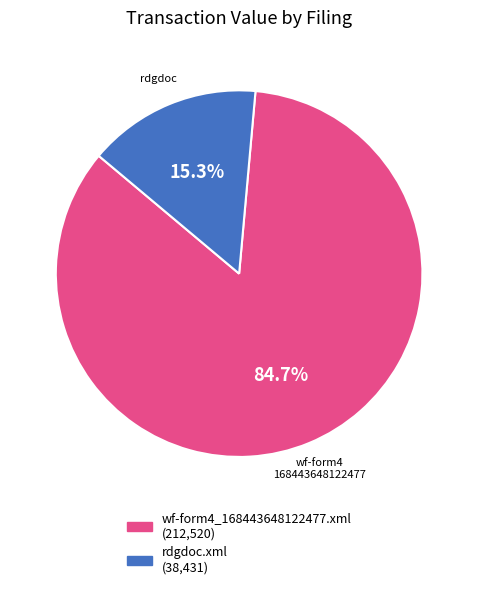

To the nearest percent, what is the difference between the wf-form4_168443648122477.xml and rdgdoc.xml slice percentages?

69%